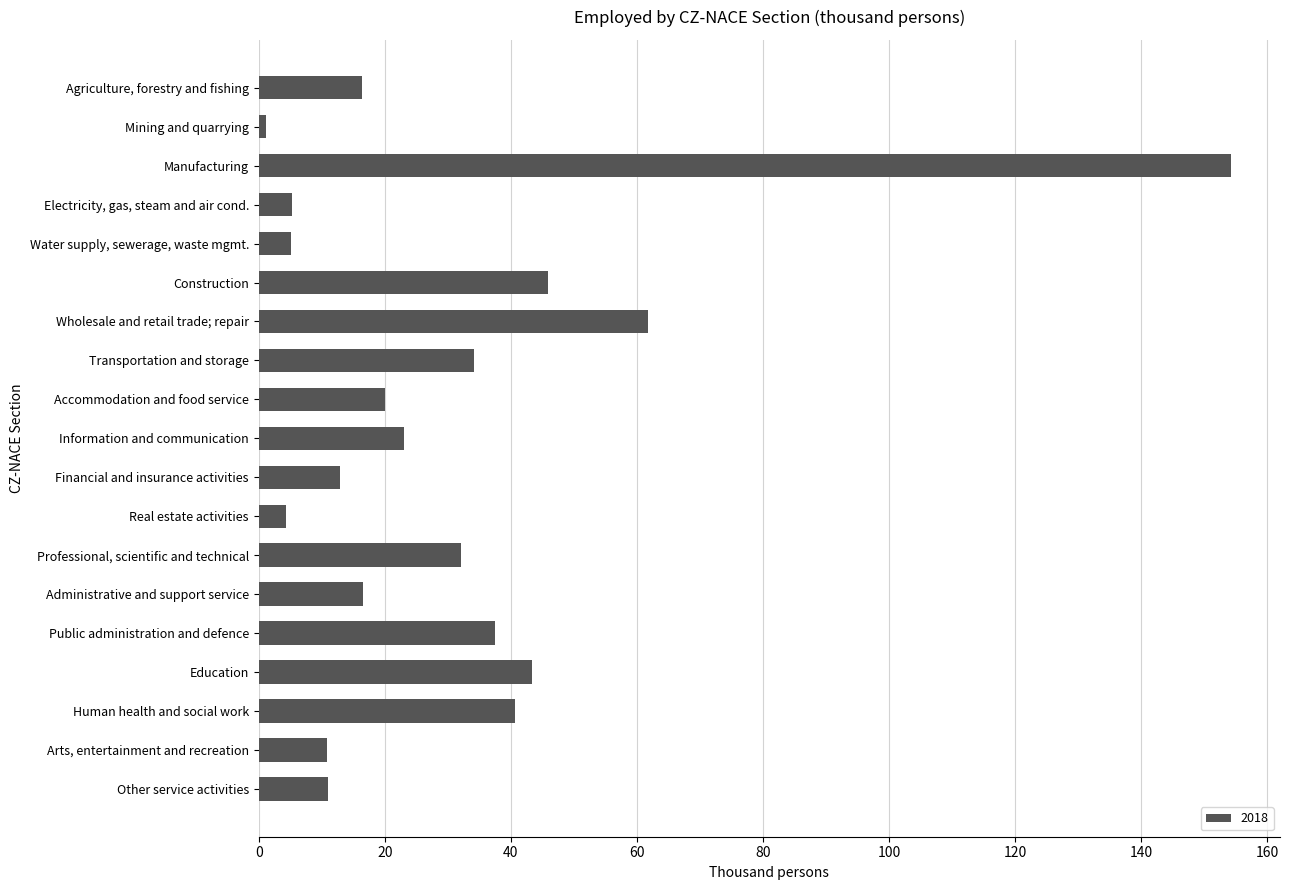

Rank the categories by value from lowest to highest.

Mining and quarrying, Real estate activities, Water supply, sewerage, waste mgmt., Electricity, gas, steam and air cond., Arts, entertainment and recreation, Other service activities, Financial and insurance activities, Agriculture, forestry and fishing, Administrative and support service, Accommodation and food service, Information and communication, Professional, scientific and technical, Transportation and storage, Public administration and defence, Human health and social work, Education, Construction, Wholesale and retail trade; repair, Manufacturing